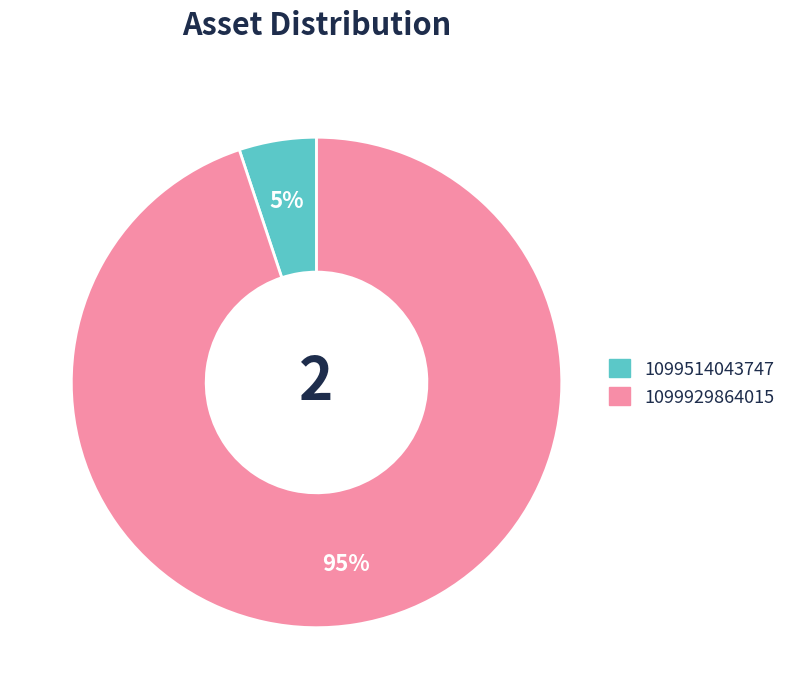

Is 1099514043747 the majority of the pie?

No